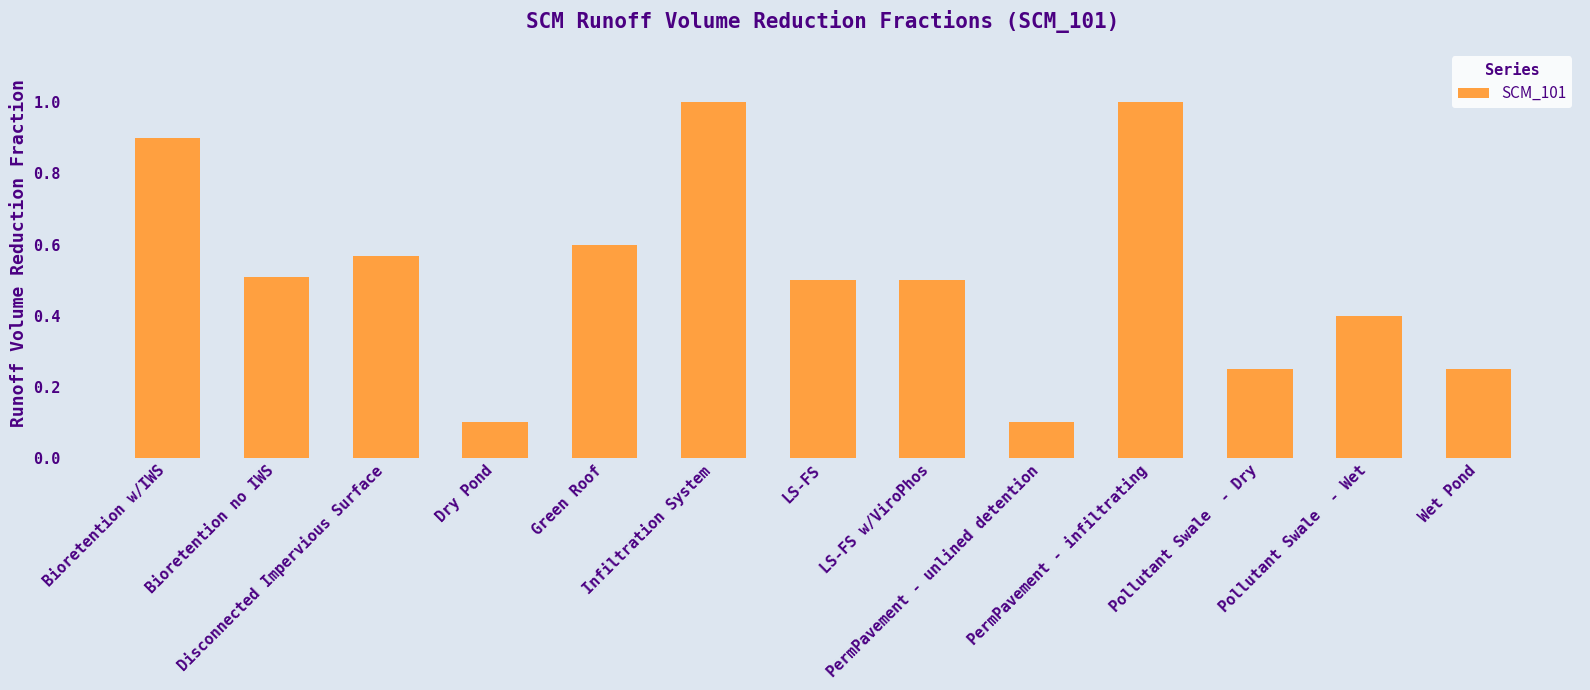

What is the maximum value shown in the chart?

1.0